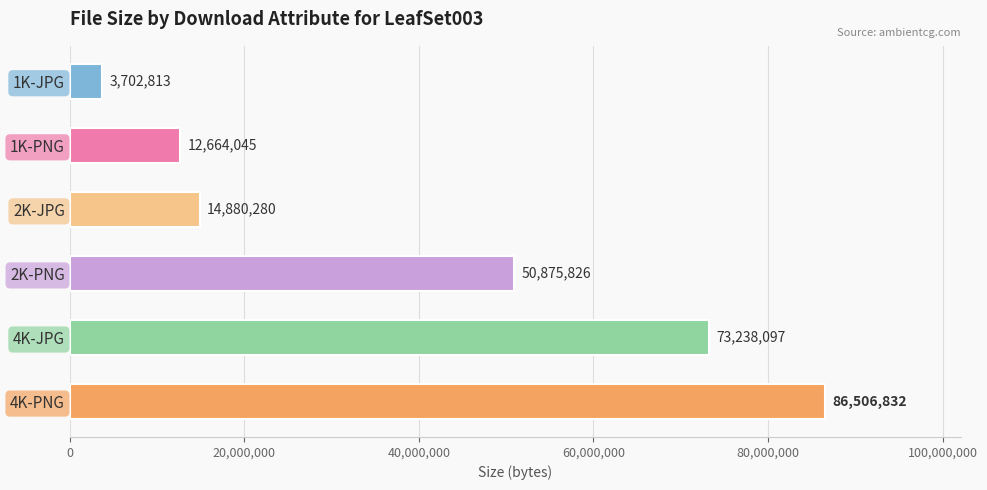

List the labels in order of value, smallest first.

1K-JPG, 1K-PNG, 2K-JPG, 2K-PNG, 4K-JPG, 4K-PNG